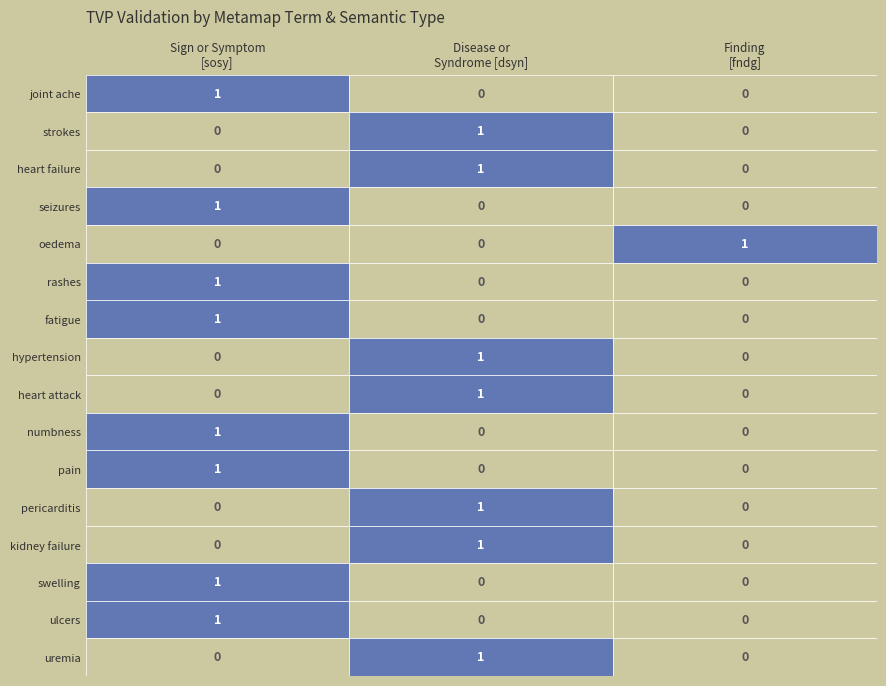

Reading left to right, list all the values displayed in this chart.

joint ache: sosy=1	dsyn=0	fndg=0
strokes: sosy=0	dsyn=1	fndg=0
heart failure: sosy=0	dsyn=1	fndg=0
seizures: sosy=1	dsyn=0	fndg=0
oedema: sosy=0	dsyn=0	fndg=1
rashes: sosy=1	dsyn=0	fndg=0
fatigue: sosy=1	dsyn=0	fndg=0
hypertension: sosy=0	dsyn=1	fndg=0
heart attack: sosy=0	dsyn=1	fndg=0
numbness: sosy=1	dsyn=0	fndg=0
pain: sosy=1	dsyn=0	fndg=0
pericarditis: sosy=0	dsyn=1	fndg=0
kidney failure: sosy=0	dsyn=1	fndg=0
swelling: sosy=1	dsyn=0	fndg=0
ulcers: sosy=1	dsyn=0	fndg=0
uremia: sosy=0	dsyn=1	fndg=0